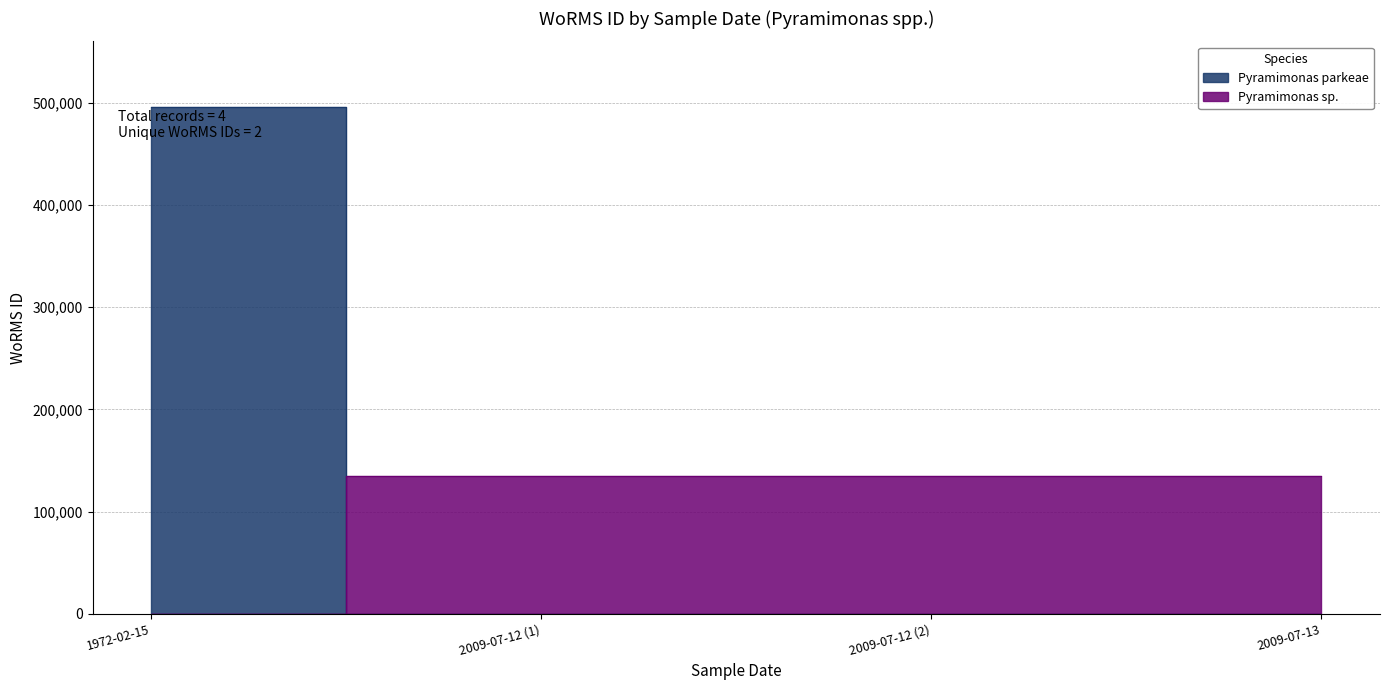

True or false: the data has more than 0 interior local peaks.

False